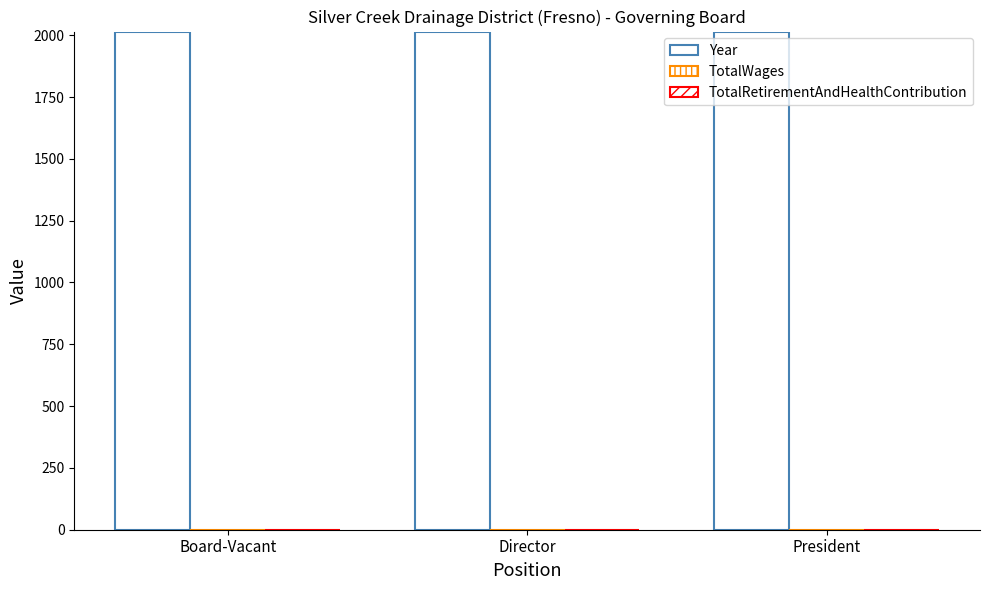

At which label does TotalWages reach its peak?

Board-Vacant